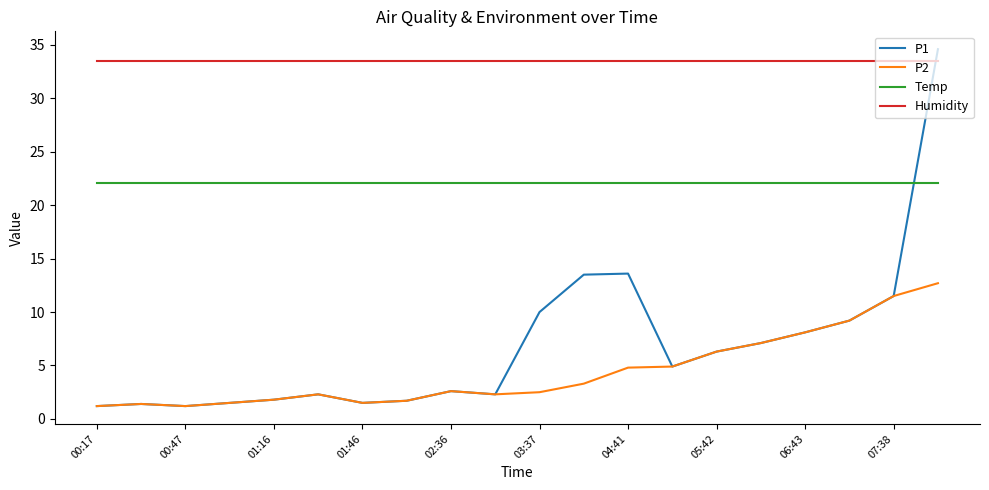

Which series has the largest range (max minus min)?

P1